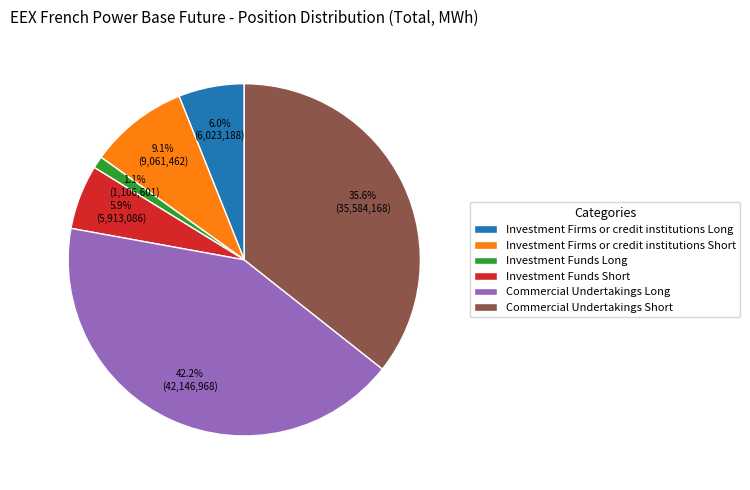

Is it true that Investment Firms or credit institutions Long is 6% of the pie?

True